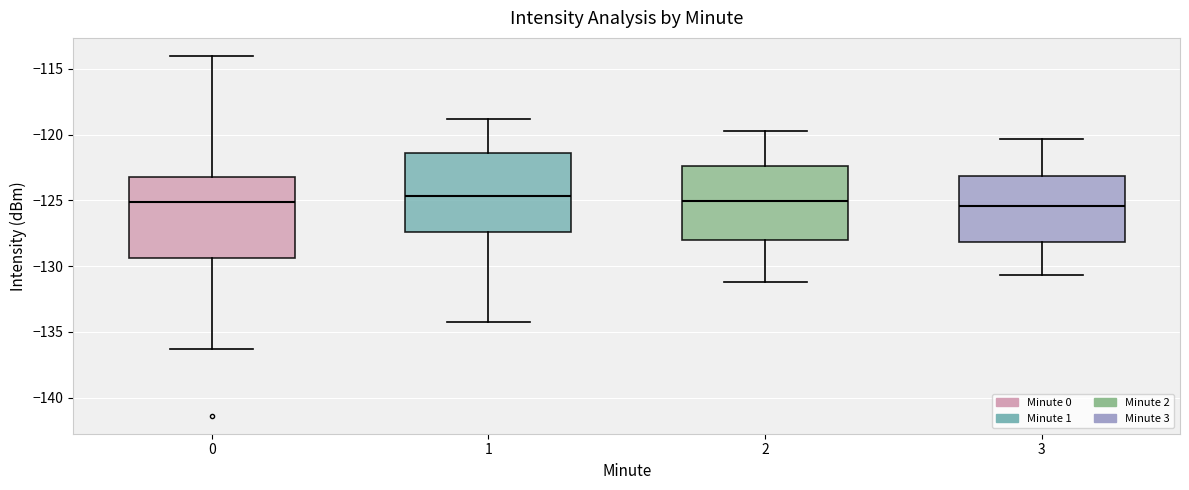

Reading left to right, transcribe this box plot: for each box, give where its median line is, the range the box spans, and where its two whiskers end, as read against the y-axis. The values are not printed on the chart, so give them approximately, as read against the axis.

0: median -125.0, box -129.5 to -123.0, whiskers -136.5 to -114.0
1: median -124.5, box -127.5 to -121.5, whiskers -134.0 to -119.0
2: median -125.0, box -128.0 to -122.5, whiskers -131.0 to -119.5
3: median -125.5, box -128.0 to -123.0, whiskers -130.5 to -120.5